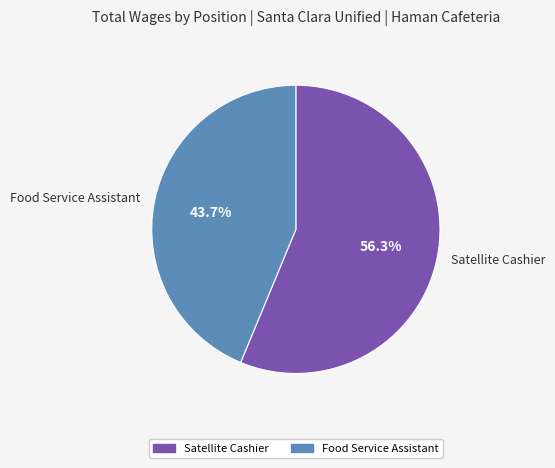

True or false: Satellite Cashier accounts for 42% of the total.

False